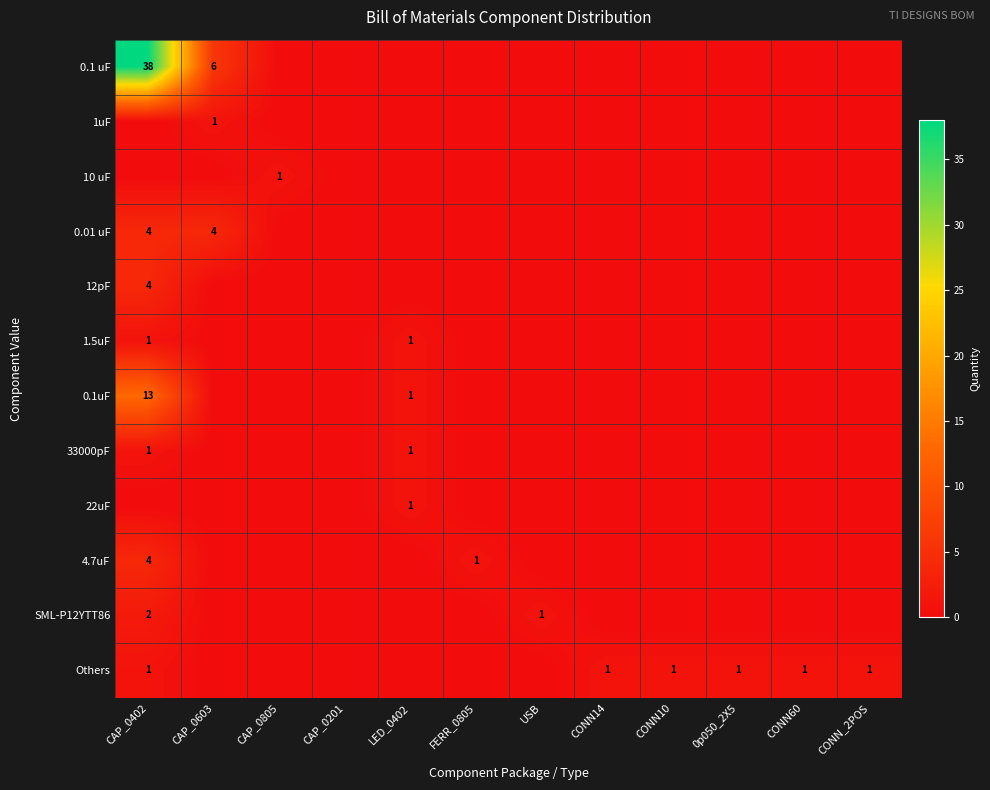

Which has a higher value, CONN_2POS or USB?

CONN_2POS